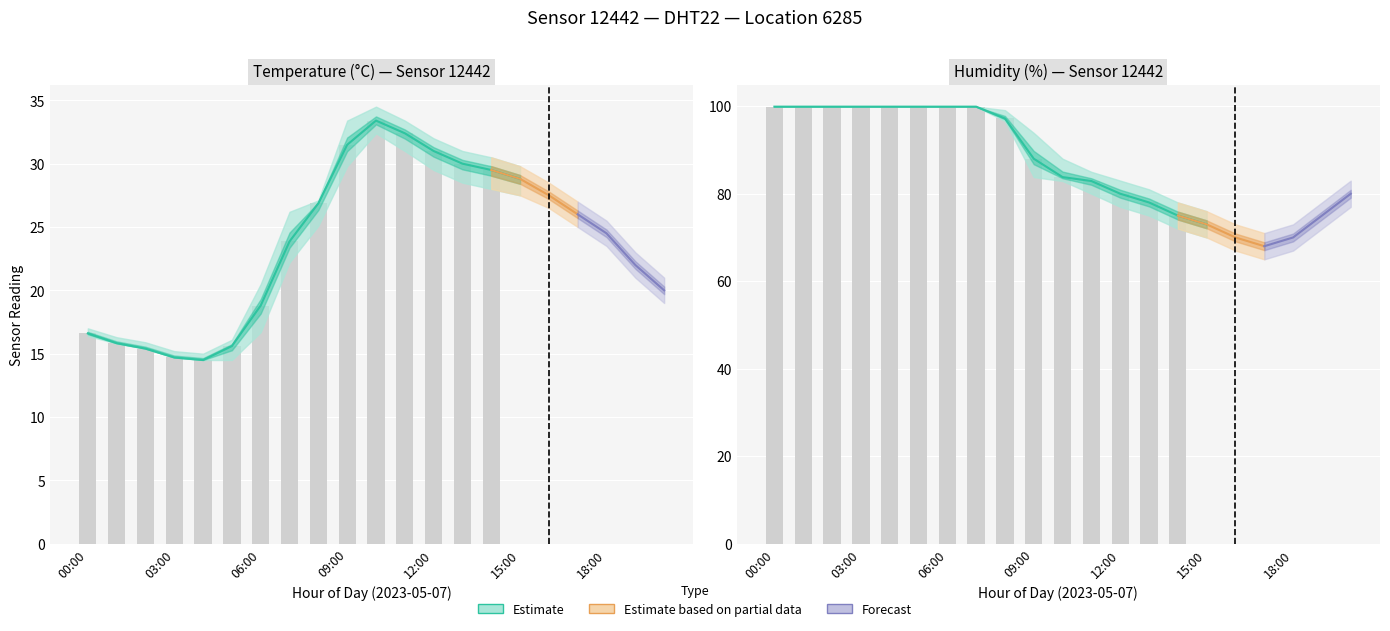

Reading left to right, list all the values displayed in this chart.

temperature: 00:00=16.6	01:00=15.8	02:00=15.4	03:00=14.7	04:00=14.5	05:00=15.6	06:00=18.8	07:00=23.9	08:00=26.9	09:00=31.5	10:00=33.4	11:00=32.4	12:00=31.0	13:00=30.0	14:00=29.5	15:00=28.8	16:00=27.5	17:00=26.0	18:00=24.5	19:00=22.0	20:00=20.0
temp_upper: 00:00=17.0	01:00=16.3	02:00=15.9	03:00=15.2	04:00=15.0	05:00=16.1	06:00=20.5	07:00=26.2	08:00=27.1	09:00=33.4	10:00=34.5	11:00=33.4	12:00=32.0	13:00=31.0	14:00=30.5	15:00=29.8	16:00=28.5	17:00=27.0	18:00=25.5	19:00=23.0	20:00=21.0
temp_lower: 00:00=16.4	01:00=15.8	02:00=15.4	03:00=14.7	04:00=14.5	05:00=14.5	06:00=16.7	07:00=22.2	08:00=25.1	09:00=29.8	10:00=32.4	11:00=31.0	12:00=29.5	13:00=28.5	14:00=28.0	15:00=27.5	16:00=26.5	17:00=25.0	18:00=23.5	19:00=21.0	20:00=19.0
humidity: 00:00=99.9	01:00=99.9	02:00=99.9	03:00=99.9	04:00=99.9	05:00=99.9	06:00=99.9	07:00=99.9	08:00=97.2	09:00=88.0	10:00=83.8	11:00=82.9	12:00=80.0	13:00=78.0	14:00=75.0	15:00=73.0	16:00=70.0	17:00=68.0	18:00=70.0	19:00=75.0	20:00=80.0
hum_upper: 00:00=99.9	01:00=99.9	02:00=99.9	03:00=99.9	04:00=99.9	05:00=99.9	06:00=99.9	07:00=99.9	08:00=99.1	09:00=93.9	10:00=88.0	11:00=85.0	12:00=83.0	13:00=81.0	14:00=78.0	15:00=76.0	16:00=73.0	17:00=71.0	18:00=73.0	19:00=78.0	20:00=83.0
hum_lower: 00:00=99.9	01:00=99.9	02:00=99.9	03:00=99.9	04:00=99.9	05:00=99.9	06:00=99.9	07:00=99.9	08:00=96.6	09:00=83.8	10:00=82.9	11:00=80.0	12:00=77.0	13:00=75.0	14:00=72.0	15:00=70.0	16:00=67.0	17:00=65.0	18:00=67.0	19:00=72.0	20:00=77.0